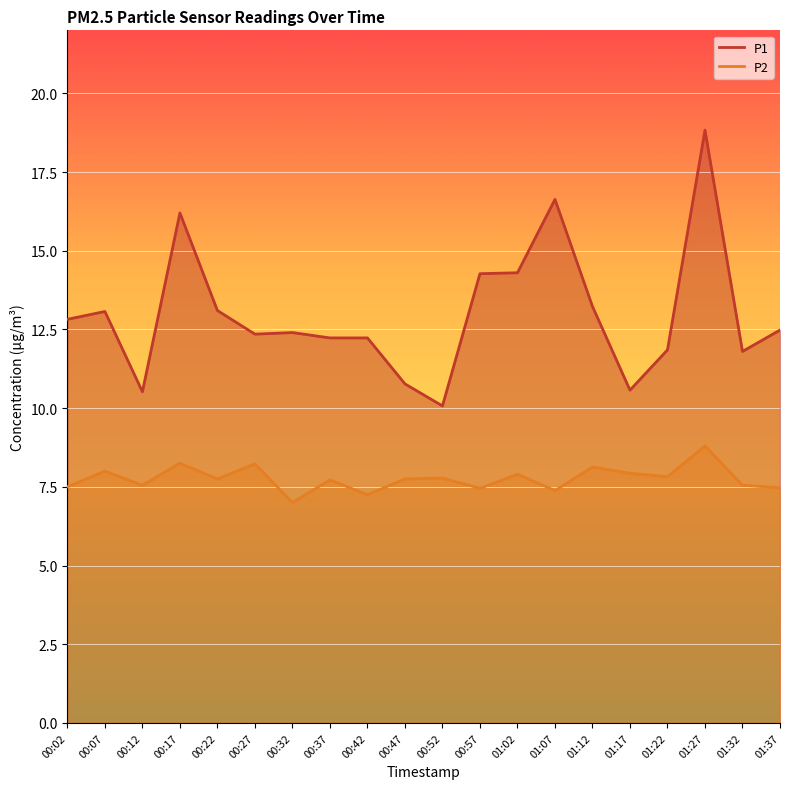

Between 00:47 and 01:12, which is larger?

01:12